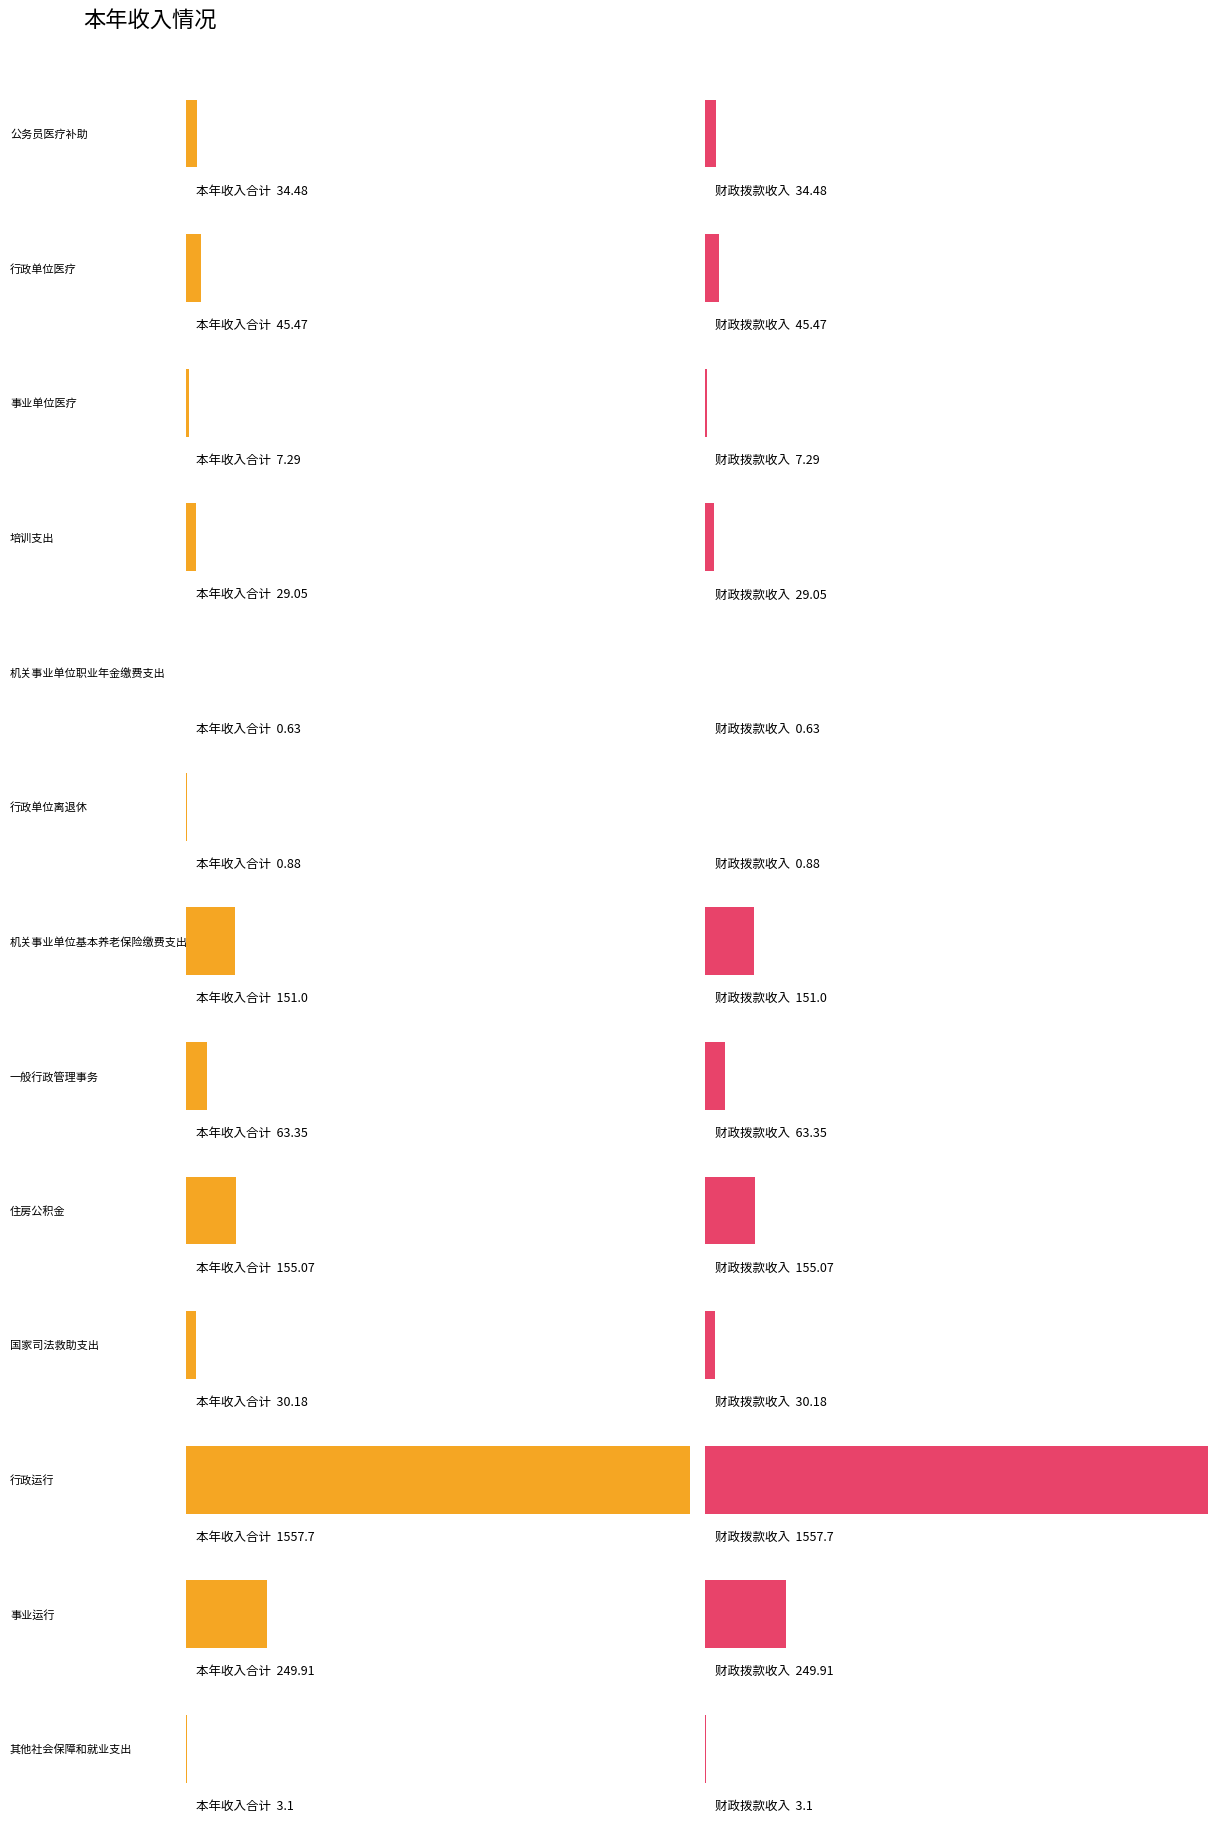

What is the value of the 本年收入合计 bar at the 11th from the left?

1557.7